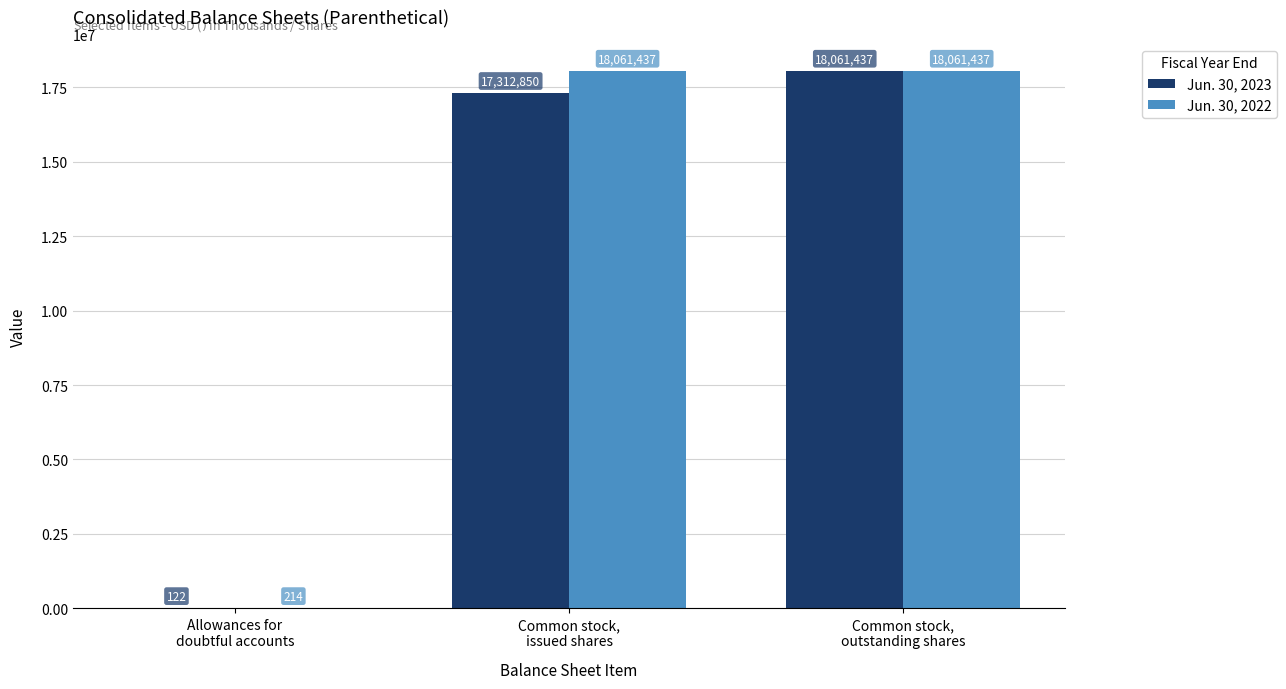

Which series has the largest total across all categories?

Jun. 30, 2022